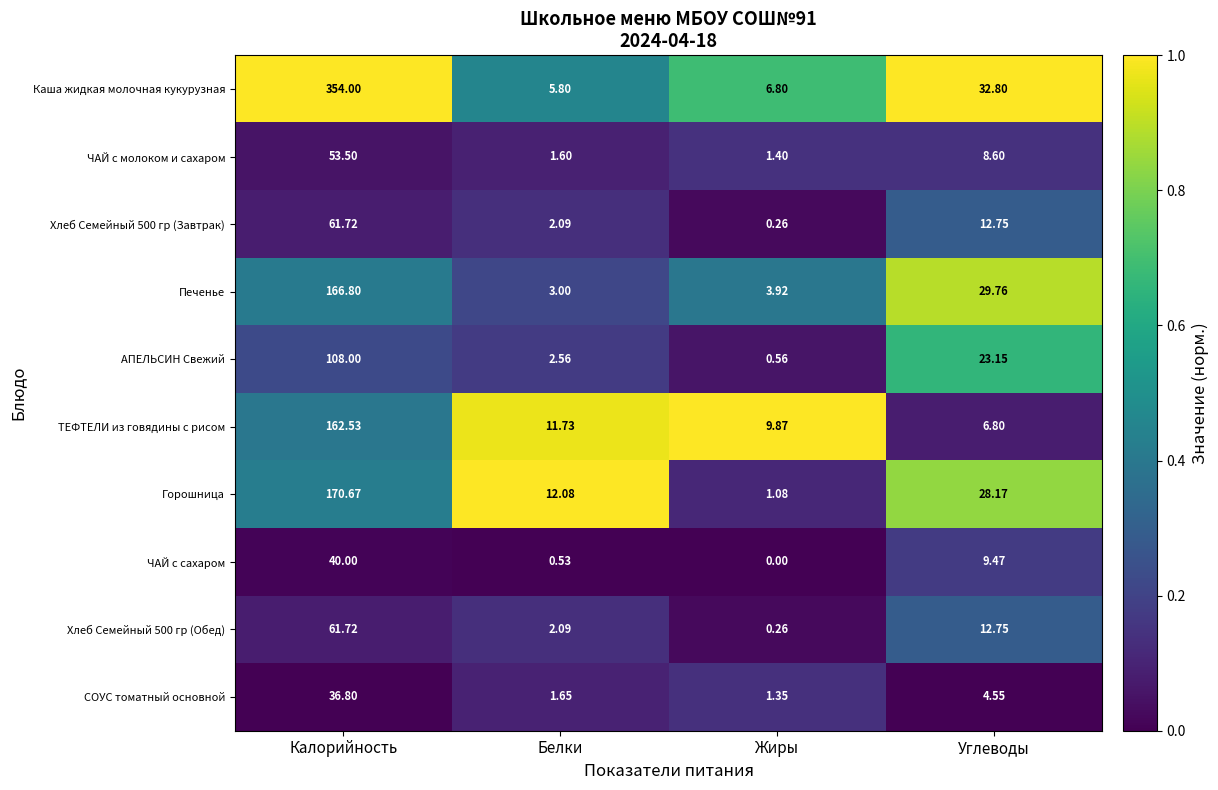

Where does the ЧАЙ с молоком и сахаром series first go above 8?

Калорийность